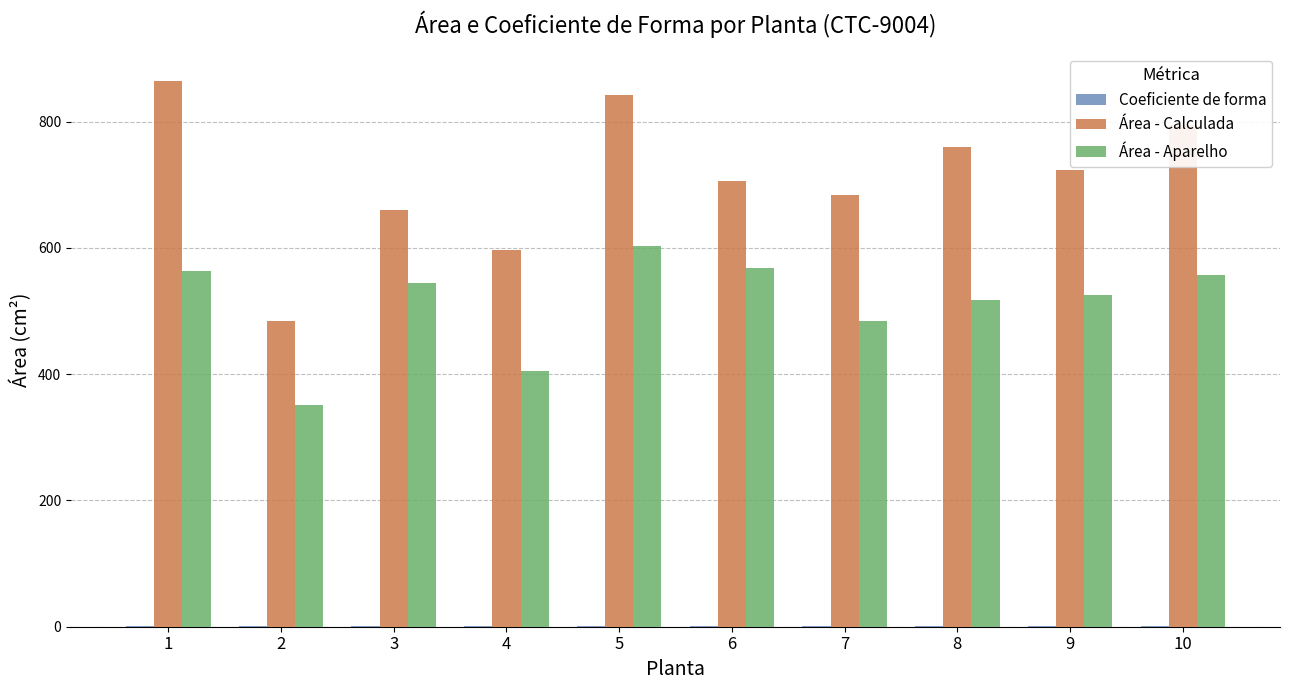

The value of Área - Calculada at 7 is 684.0. True or false?

True